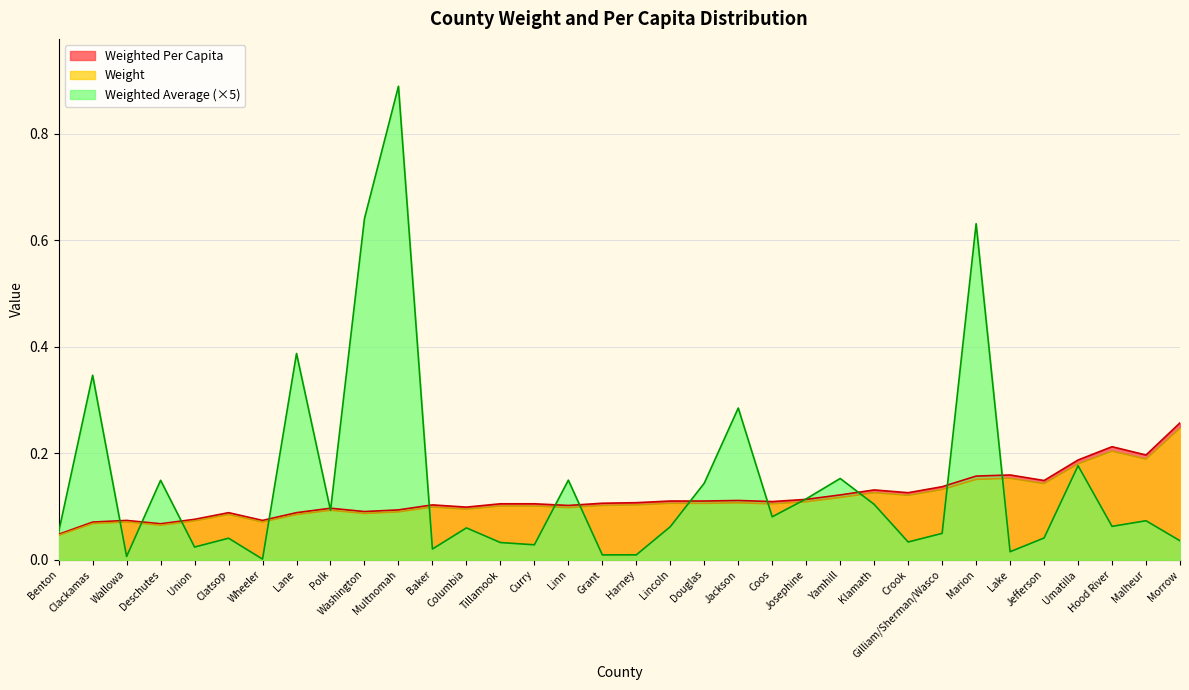

Reading left to right, what are all the values shown in this chart?

Weight: Benton=0.0	Clackamas=0.1	Wallowa=0.1	Deschutes=0.1	Union=0.1	Clatsop=0.1	Wheeler=0.1	Lane=0.1	Polk=0.1	Washington=0.1	Multnomah=0.1	Baker=0.1	Columbia=0.1	Tillamook=0.1	Curry=0.1	Linn=0.1	Grant=0.1	Harney=0.1	Lincoln=0.1	Douglas=0.1	Jackson=0.1	Coos=0.1	Josephine=0.1	Yamhill=0.1	Klamath=0.1	Crook=0.1	Gilliam/Sherman/Wasco=0.1	Marion=0.2	Lake=0.2	Jefferson=0.1	Umatilla=0.2	Hood River=0.2	Malheur=0.2	Morrow=0.3
Weighted Average: Benton=0.1	Clackamas=0.3	Wallowa=0.0	Deschutes=0.1	Union=0.0	Clatsop=0.0	Wheeler=0.0	Lane=0.4	Polk=0.1	Washington=0.6	Multnomah=0.9	Baker=0.0	Columbia=0.1	Tillamook=0.0	Curry=0.0	Linn=0.1	Grant=0.0	Harney=0.0	Lincoln=0.1	Douglas=0.1	Jackson=0.3	Coos=0.1	Josephine=0.1	Yamhill=0.2	Klamath=0.1	Crook=0.0	Gilliam/Sherman/Wasco=0.0	Marion=0.6	Lake=0.0	Jefferson=0.0	Umatilla=0.2	Hood River=0.1	Malheur=0.1	Morrow=0.0
Weighted Per Capita: Benton=0.0	Clackamas=0.1	Wallowa=0.1	Deschutes=0.1	Union=0.1	Clatsop=0.1	Wheeler=0.1	Lane=0.1	Polk=0.1	Washington=0.1	Multnomah=0.1	Baker=0.1	Columbia=0.1	Tillamook=0.1	Curry=0.1	Linn=0.1	Grant=0.1	Harney=0.1	Lincoln=0.1	Douglas=0.1	Jackson=0.1	Coos=0.1	Josephine=0.1	Yamhill=0.1	Klamath=0.1	Crook=0.1	Gilliam/Sherman/Wasco=0.1	Marion=0.2	Lake=0.2	Jefferson=0.1	Umatilla=0.2	Hood River=0.2	Malheur=0.2	Morrow=0.2